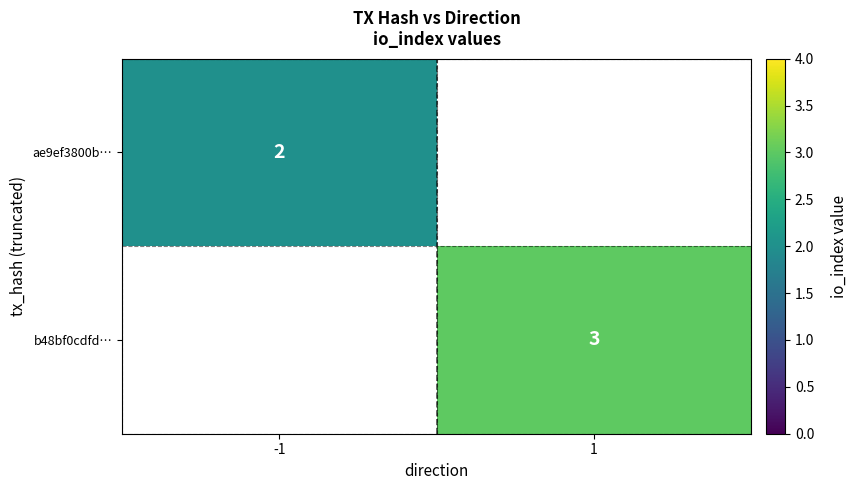

How many categories are shown in the chart?

2